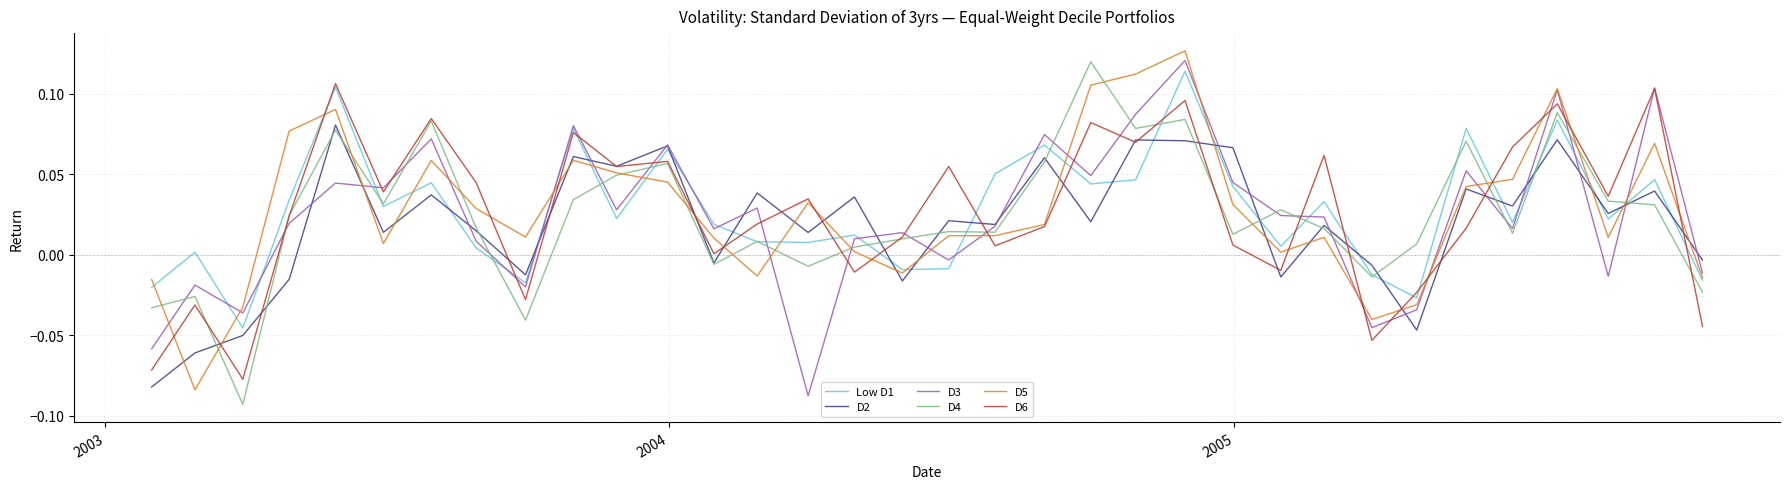

What are all the series names shown in the legend?

Low D1, D2, D3, D4, D5, D6